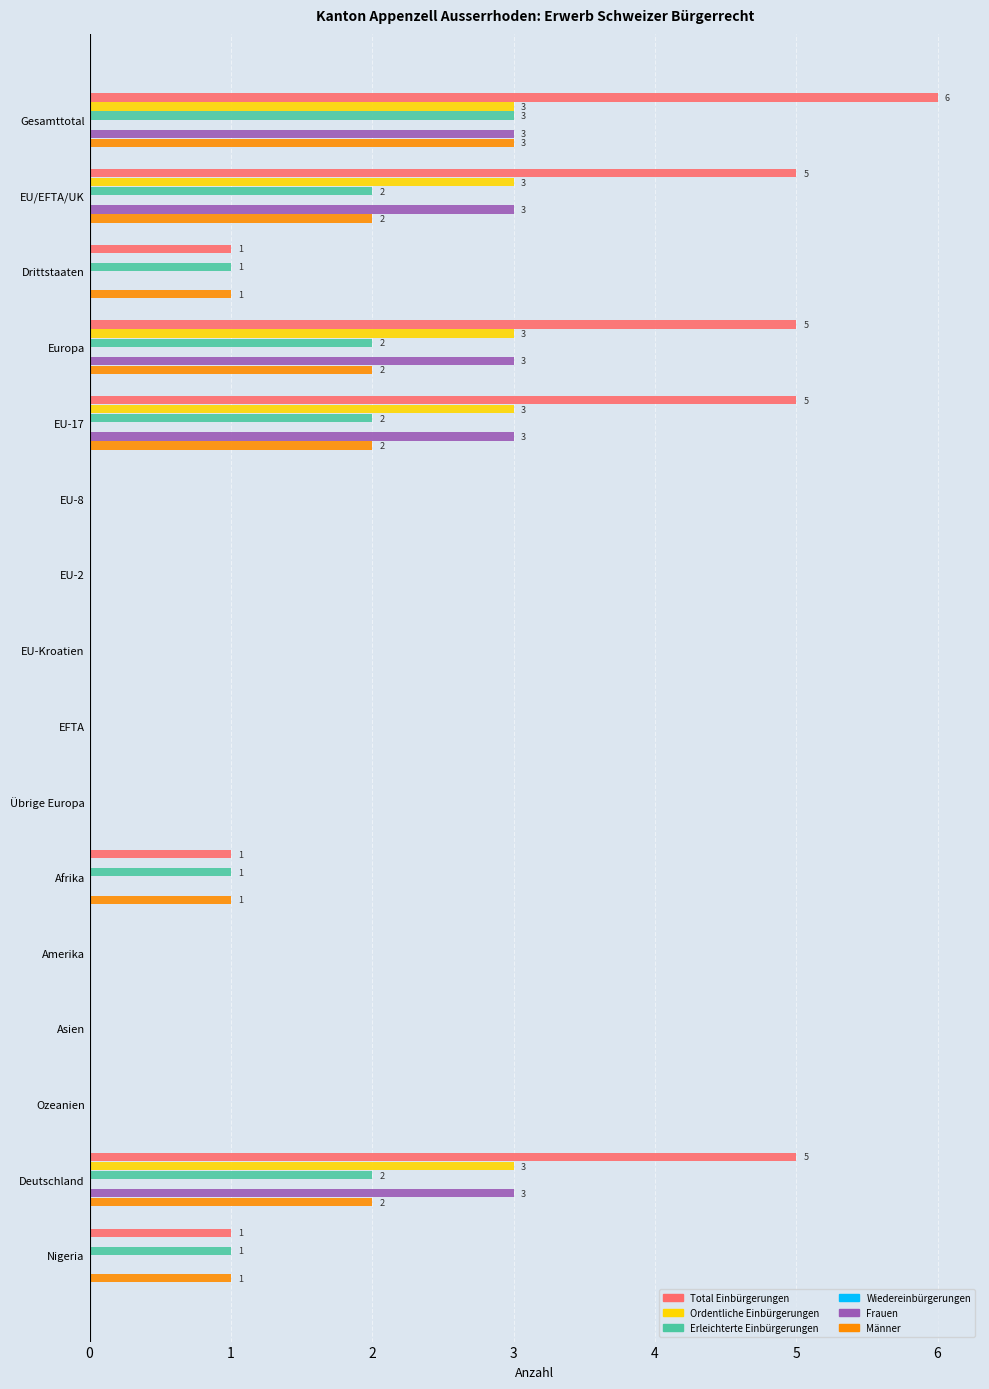

At how many categories does at least one series exceed 4?

5